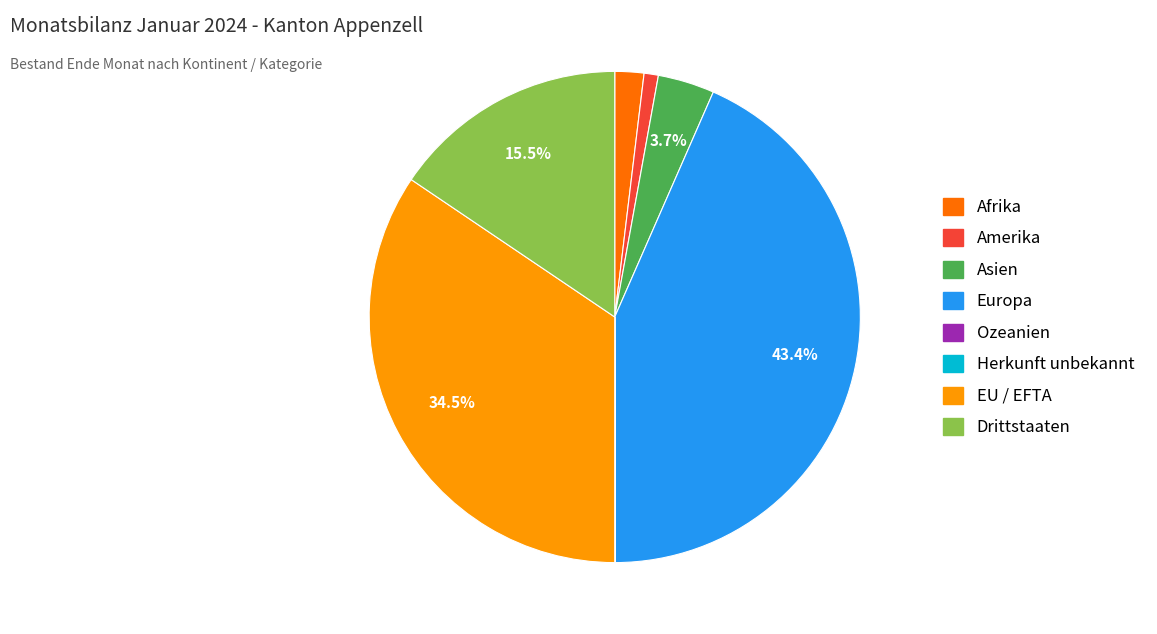

Which category has the biggest portion of the pie?

Europa